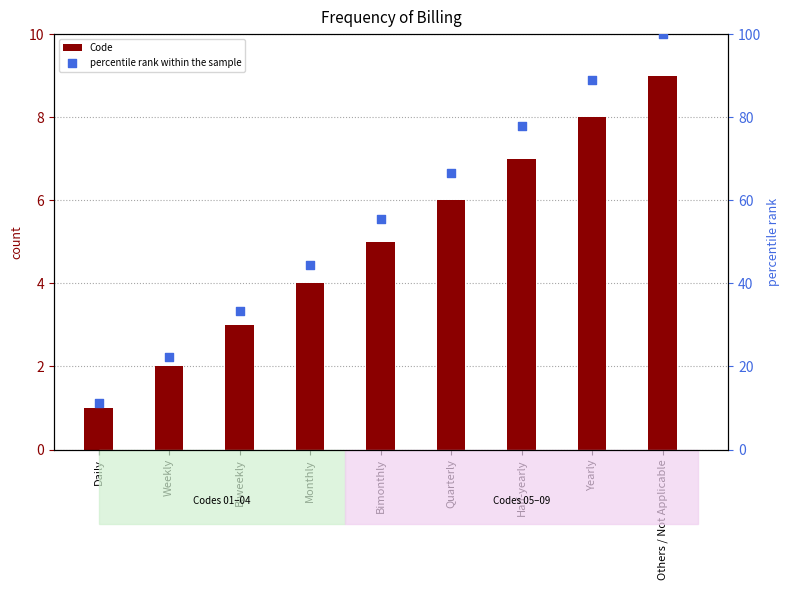

What are all the series names shown in the legend?

Code, percentile rank within the sample